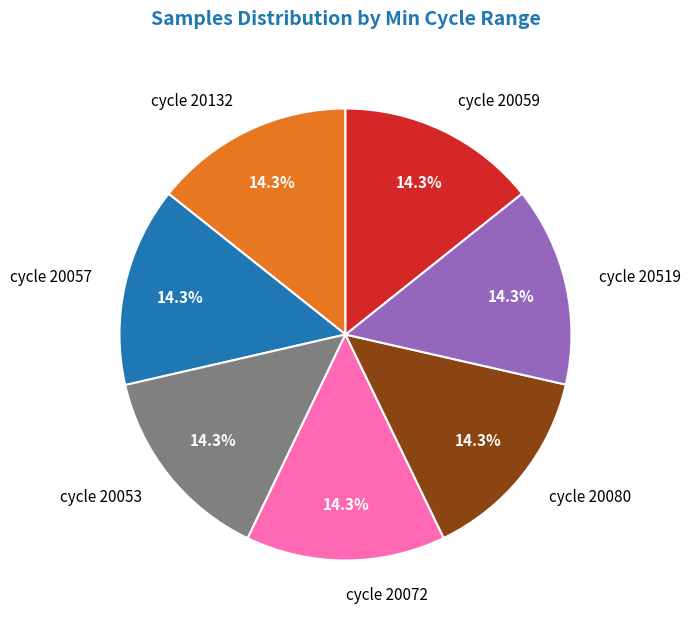

What is the total percentage of cycle 20519 and cycle 20072?

28.6%